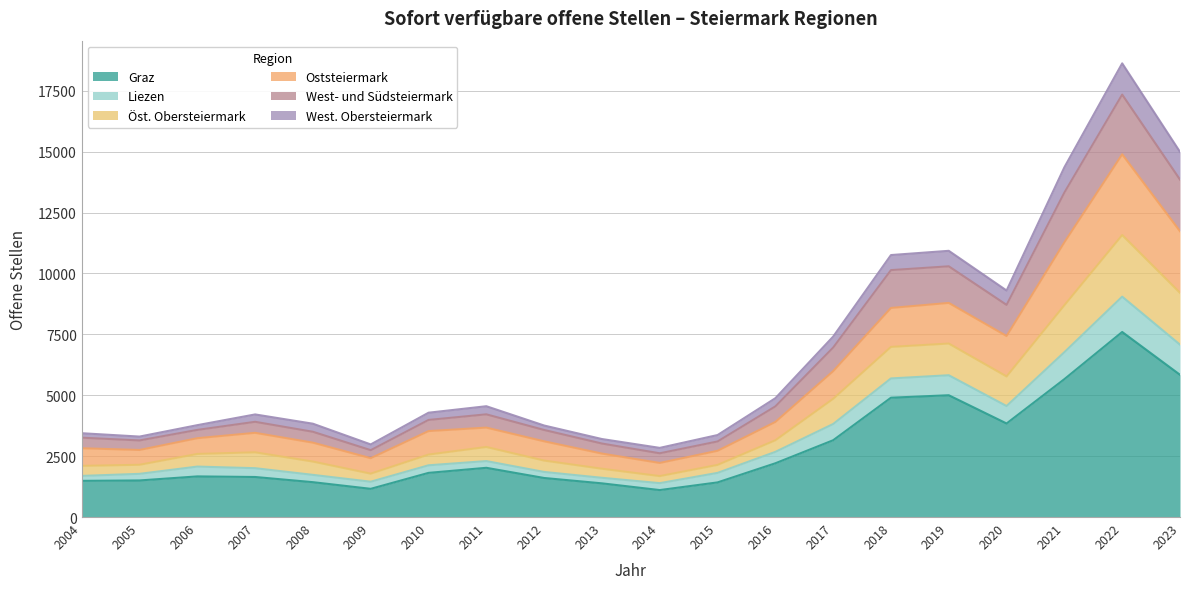

Rank the categories by Liezen value from highest to lowest.

2022, 2023, 2021, 2019, 2018, 2020, 2017, 2016, 2011, 2010, 2007, 2008, 2006, 2012, 2004, 2015, 2005, 2013, 2009, 2014